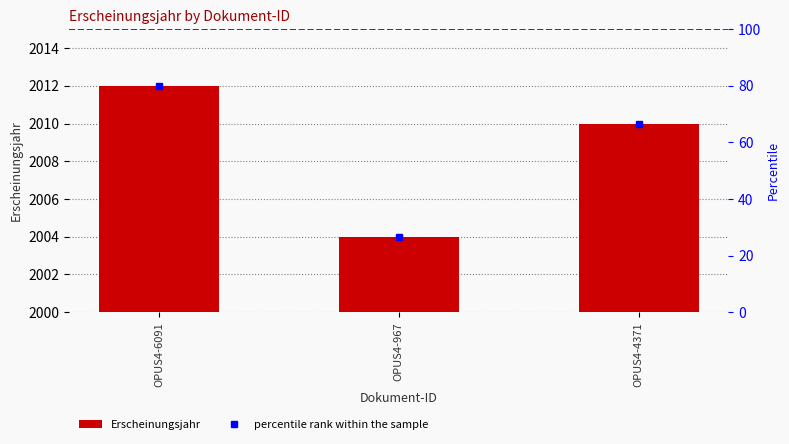

At which label does percentile rank within the sample first exceed 66?

OPUS4-6091